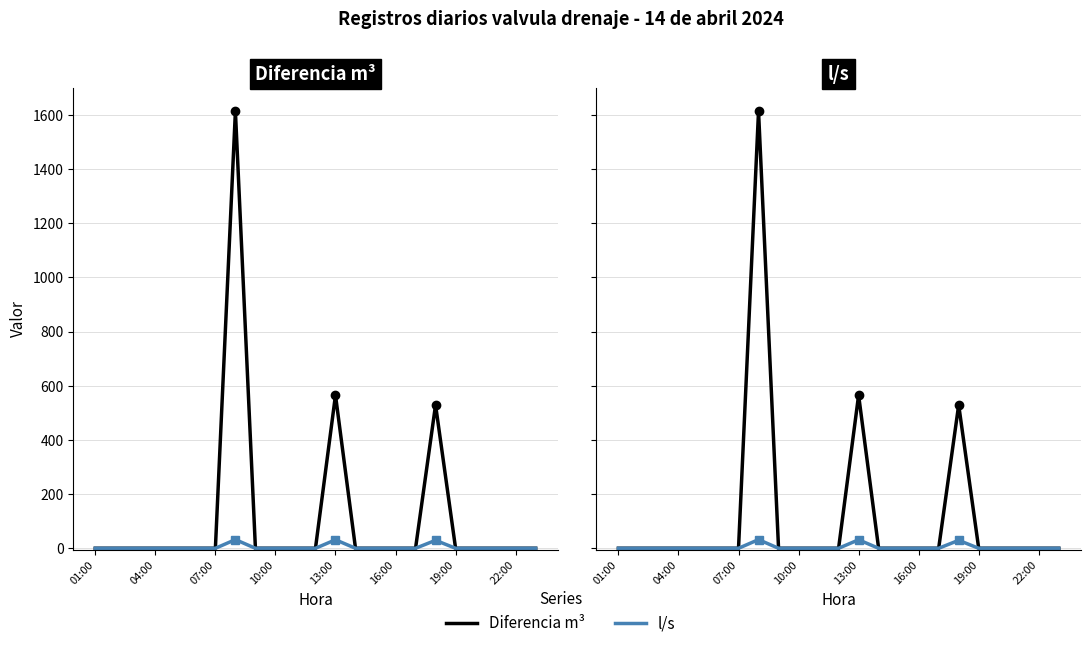

Which series has the largest range (max minus min)?

Diferencia m³